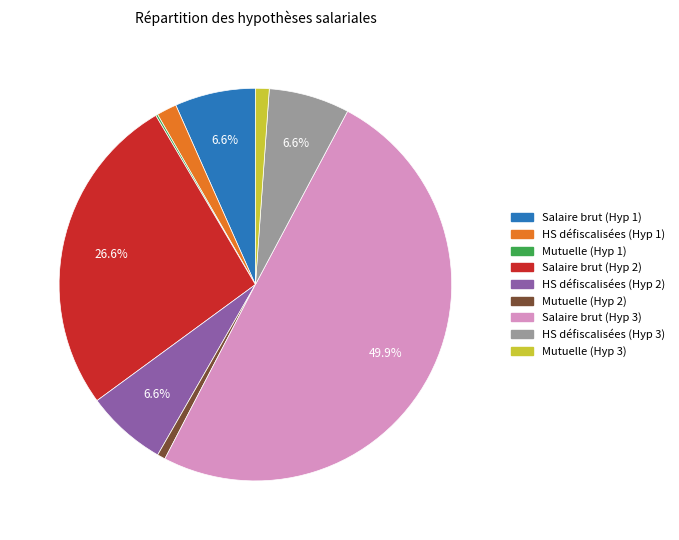

Does Mutuelle (Hyp 2) represent more than half of the total?

No